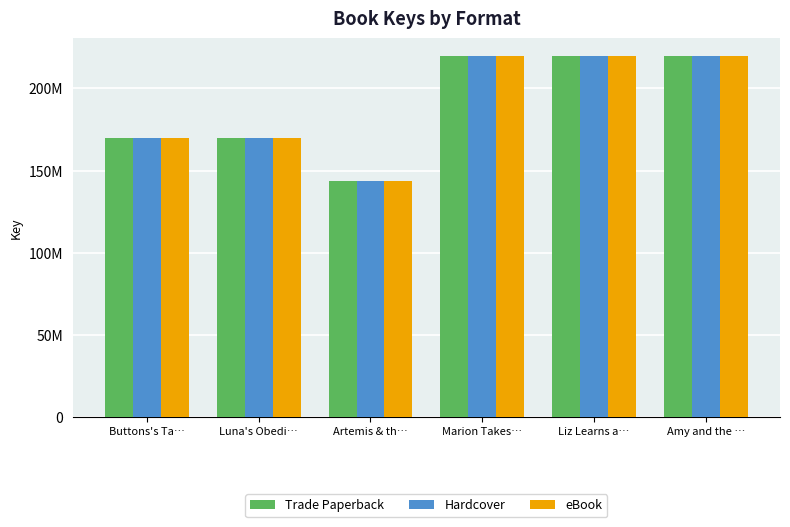

Are the bars horizontal?

No